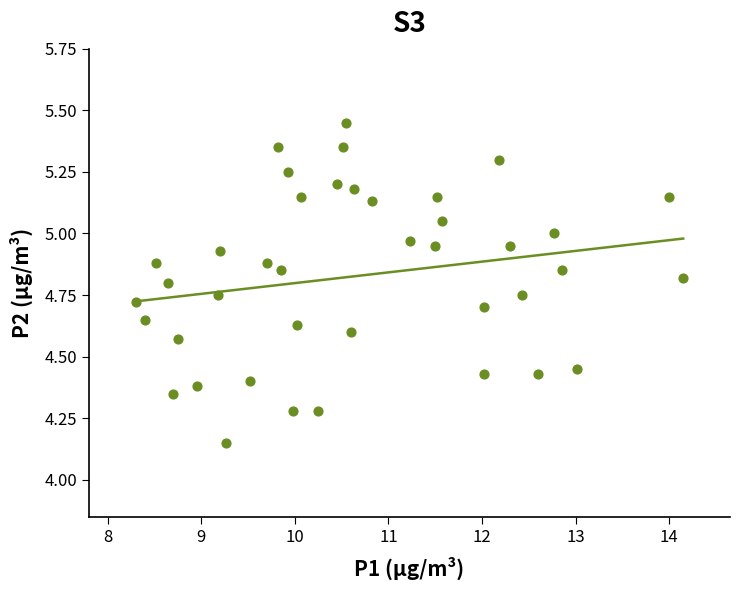

What is the range of X values (max minus min)?

5.8